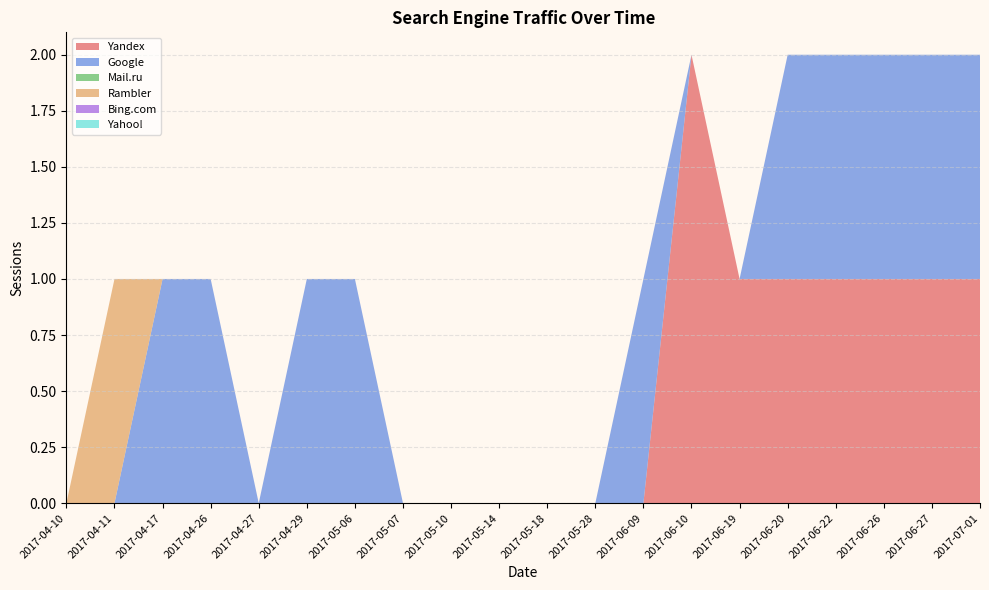

Reading left to right, extract all data points from this chart.

Yandex: 2017-04-10=0	2017-04-11=0	2017-04-17=0	2017-04-26=0	2017-04-27=0	2017-04-29=0	2017-05-06=0	2017-05-07=0	2017-05-10=0	2017-05-14=0	2017-05-18=0	2017-05-28=0	2017-06-09=0	2017-06-10=2	2017-06-19=1	2017-06-20=1	2017-06-22=1	2017-06-26=1	2017-06-27=1	2017-07-01=1
Google: 2017-04-10=0	2017-04-11=0	2017-04-17=1	2017-04-26=1	2017-04-27=0	2017-04-29=1	2017-05-06=1	2017-05-07=0	2017-05-10=0	2017-05-14=0	2017-05-18=0	2017-05-28=0	2017-06-09=1	2017-06-10=0	2017-06-19=0	2017-06-20=1	2017-06-22=1	2017-06-26=1	2017-06-27=1	2017-07-01=1
Mail.ru: 2017-04-10=0	2017-04-11=0	2017-04-17=0	2017-04-26=0	2017-04-27=0	2017-04-29=0	2017-05-06=0	2017-05-07=0	2017-05-10=0	2017-05-14=0	2017-05-18=0	2017-05-28=0	2017-06-09=0	2017-06-10=0	2017-06-19=0	2017-06-20=0	2017-06-22=0	2017-06-26=0	2017-06-27=0	2017-07-01=0
Rambler: 2017-04-10=0	2017-04-11=1	2017-04-17=0	2017-04-26=0	2017-04-27=0	2017-04-29=0	2017-05-06=0	2017-05-07=0	2017-05-10=0	2017-05-14=0	2017-05-18=0	2017-05-28=0	2017-06-09=0	2017-06-10=0	2017-06-19=0	2017-06-20=0	2017-06-22=0	2017-06-26=0	2017-06-27=0	2017-07-01=0
Bing.com: 2017-04-10=0	2017-04-11=0	2017-04-17=0	2017-04-26=0	2017-04-27=0	2017-04-29=0	2017-05-06=0	2017-05-07=0	2017-05-10=0	2017-05-14=0	2017-05-18=0	2017-05-28=0	2017-06-09=0	2017-06-10=0	2017-06-19=0	2017-06-20=0	2017-06-22=0	2017-06-26=0	2017-06-27=0	2017-07-01=0
Yahoo!: 2017-04-10=0	2017-04-11=0	2017-04-17=0	2017-04-26=0	2017-04-27=0	2017-04-29=0	2017-05-06=0	2017-05-07=0	2017-05-10=0	2017-05-14=0	2017-05-18=0	2017-05-28=0	2017-06-09=0	2017-06-10=0	2017-06-19=0	2017-06-20=0	2017-06-22=0	2017-06-26=0	2017-06-27=0	2017-07-01=0